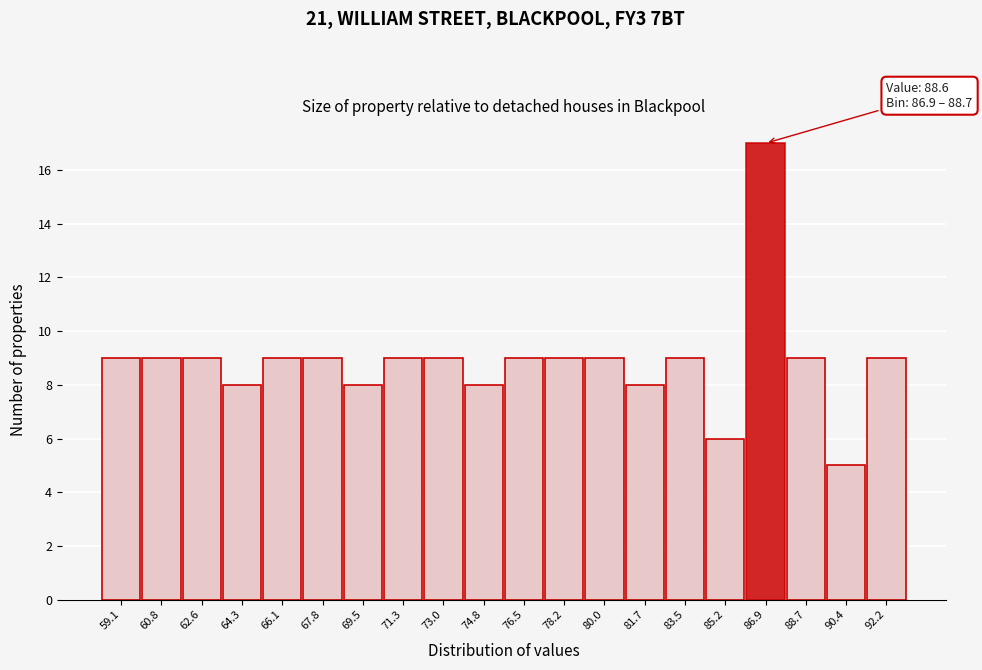

Reading left to right, extract all data points from this chart.

9	9	9	8	9	9	8	9	9	8	9	9	9	8	9	6	17	9	5	9